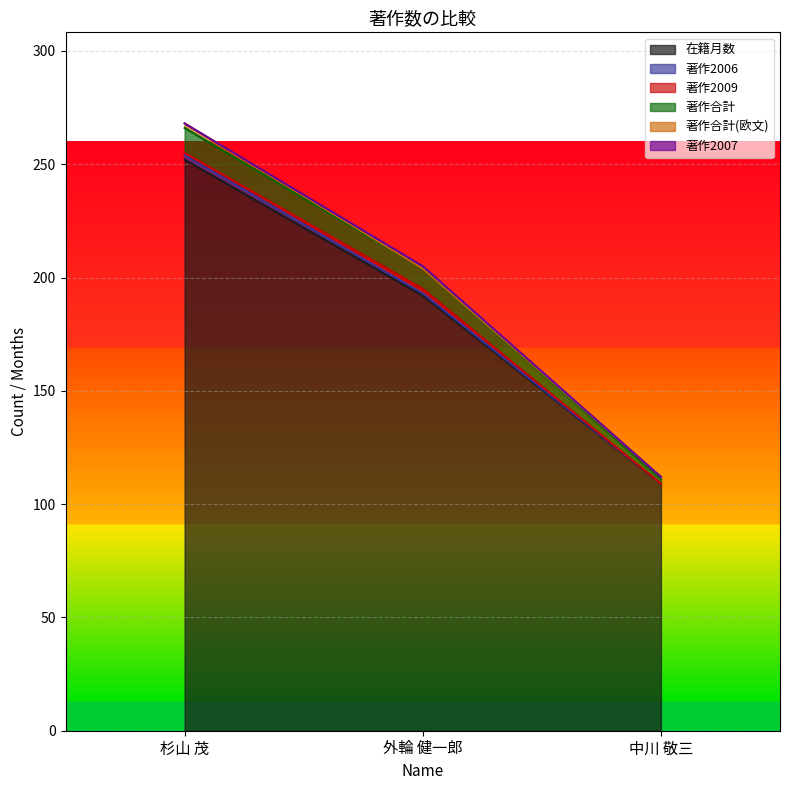

What is the average value of the 著作合計 series?

194